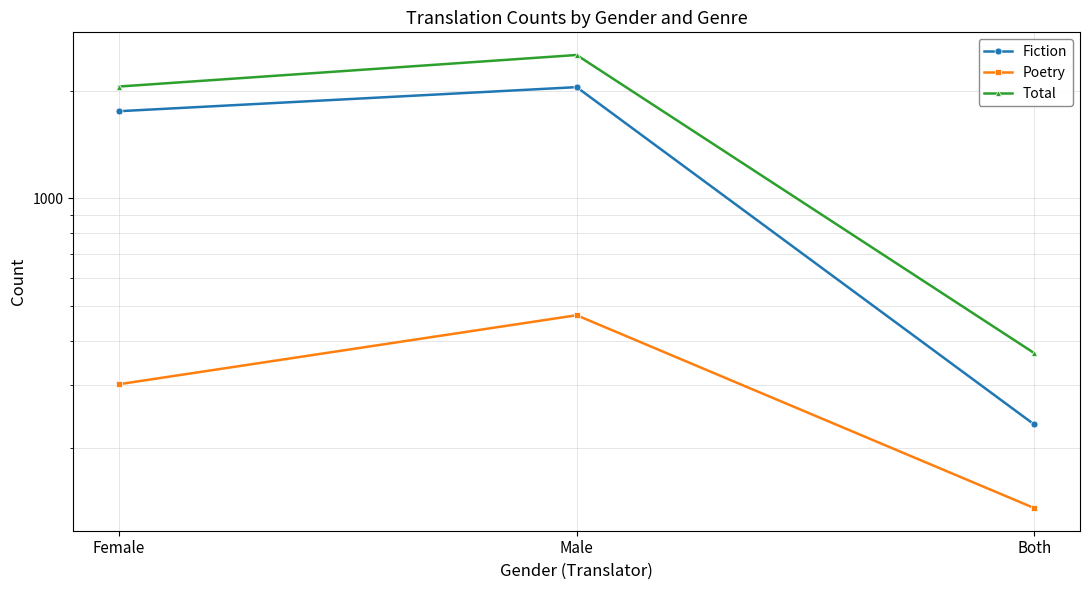

At how many categories does at least one series exceed 2297?

1